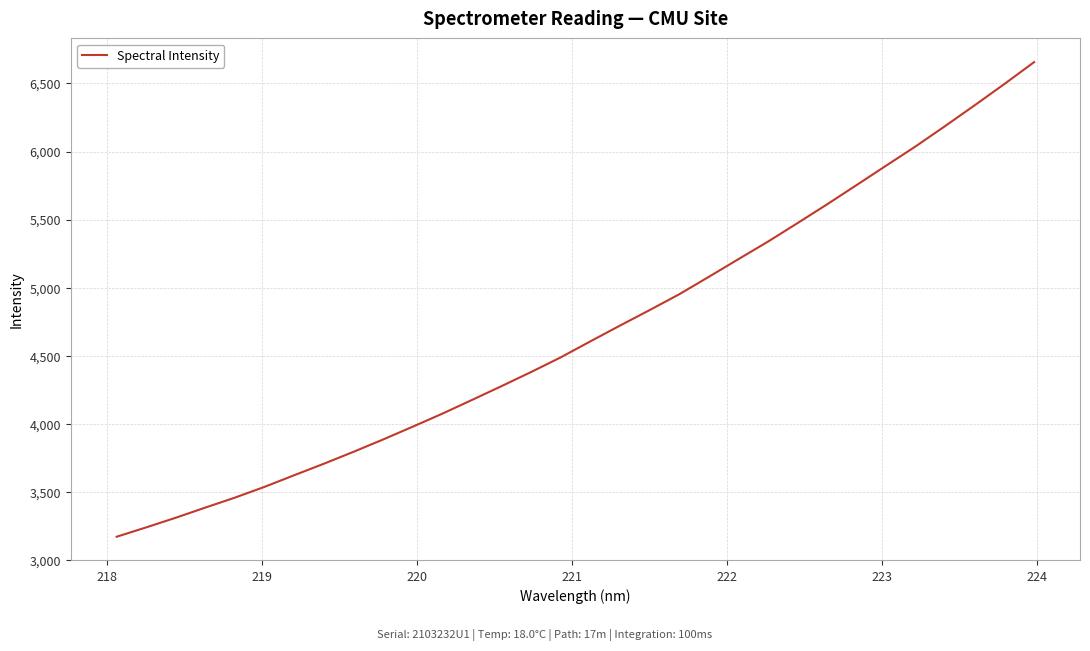

What is the smallest value displayed?

3171.3